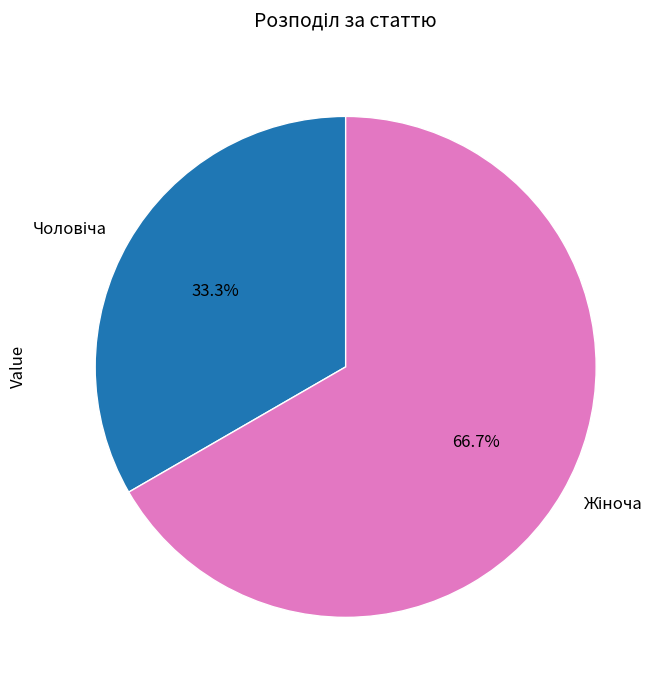

Is there a majority slice in this chart?

Yes